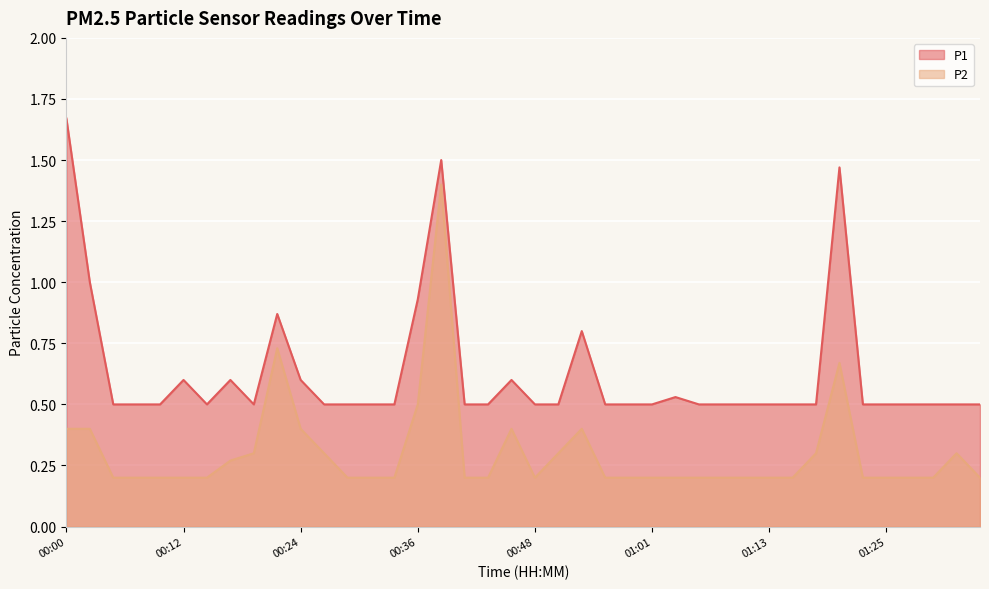

At which label is P2 closest to 0?

00:05